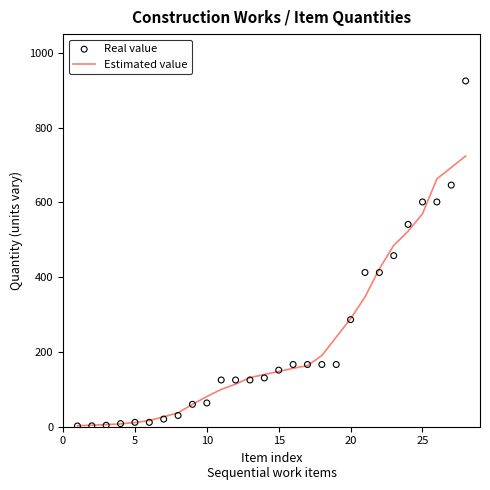

What are all the series names shown in the legend?

Estimated value, Real value